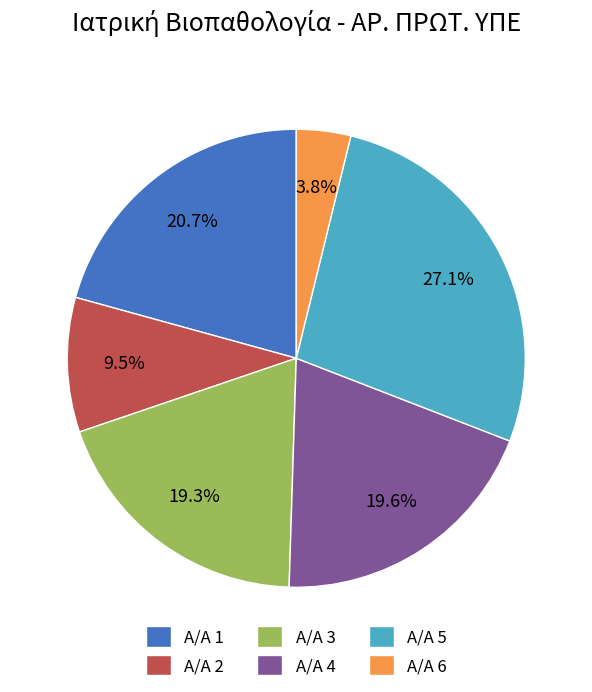

Does Α/Α 5 represent more than half of the total?

No